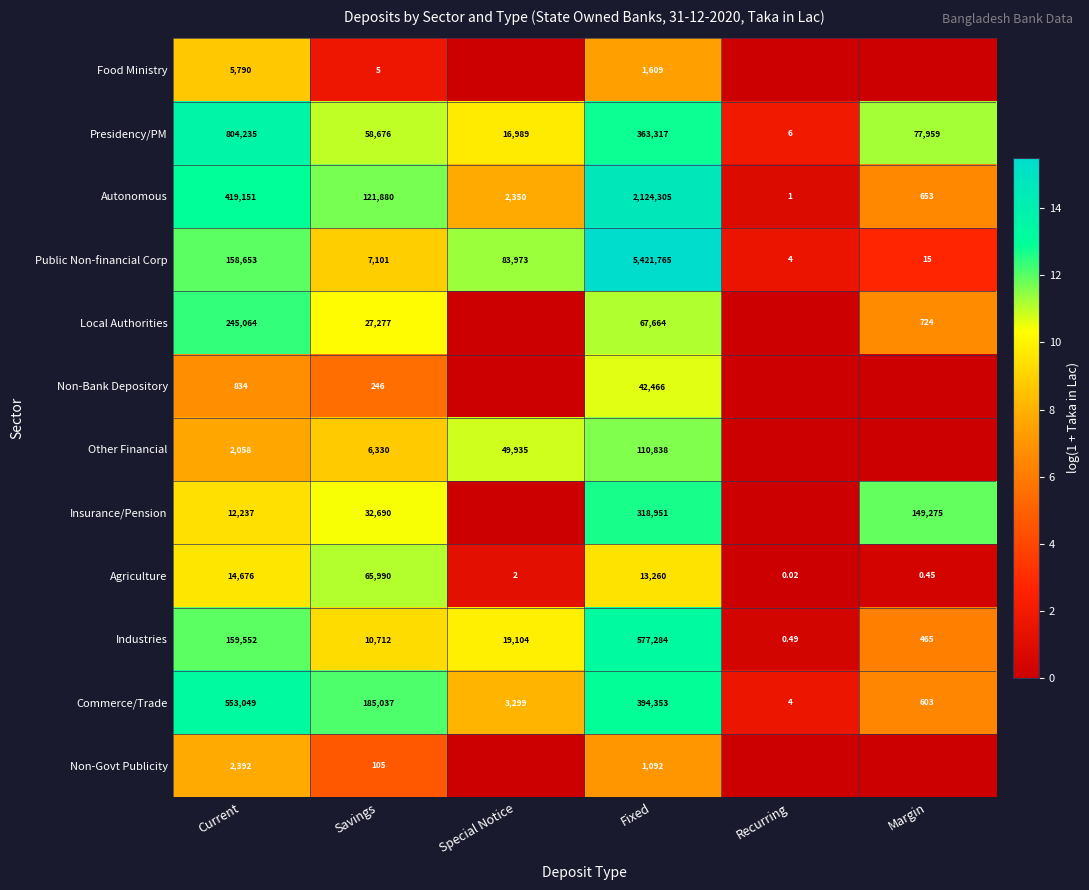

Rank the series at Current from highest to lowest value.

Presidency/PM, Commerce/Trade, Autonomous, Local Authorities, Industries, Public Non-financial Corp, Agriculture, Insurance/Pension, Food Ministry, Non-Govt Publicity, Other Financial, Non-Bank Depository